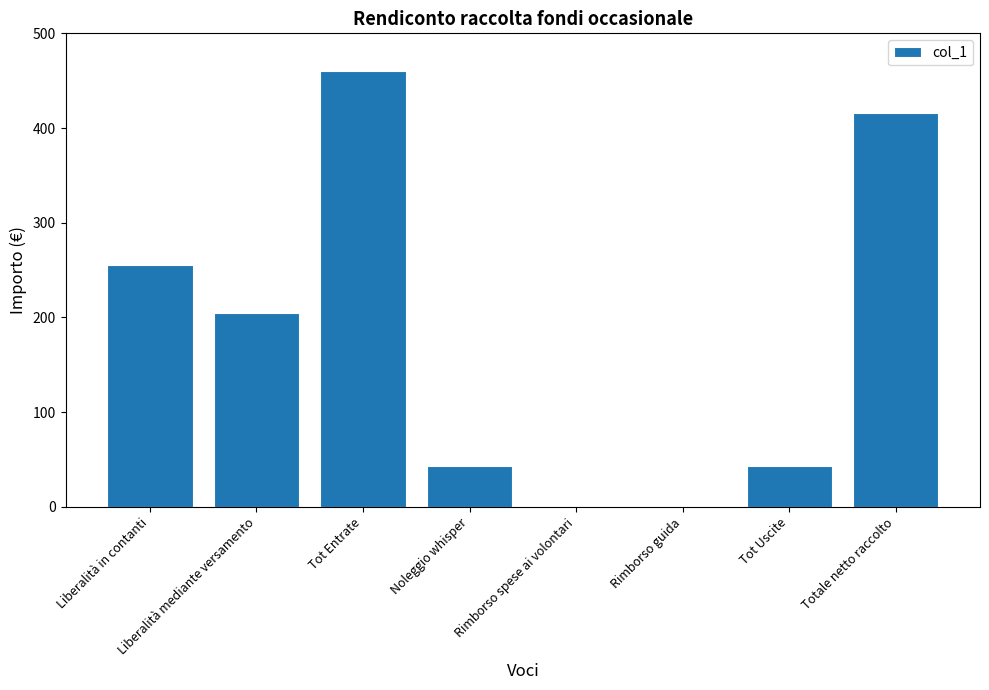

What is the approximate value at Liberalità mediante versamento?

205.0